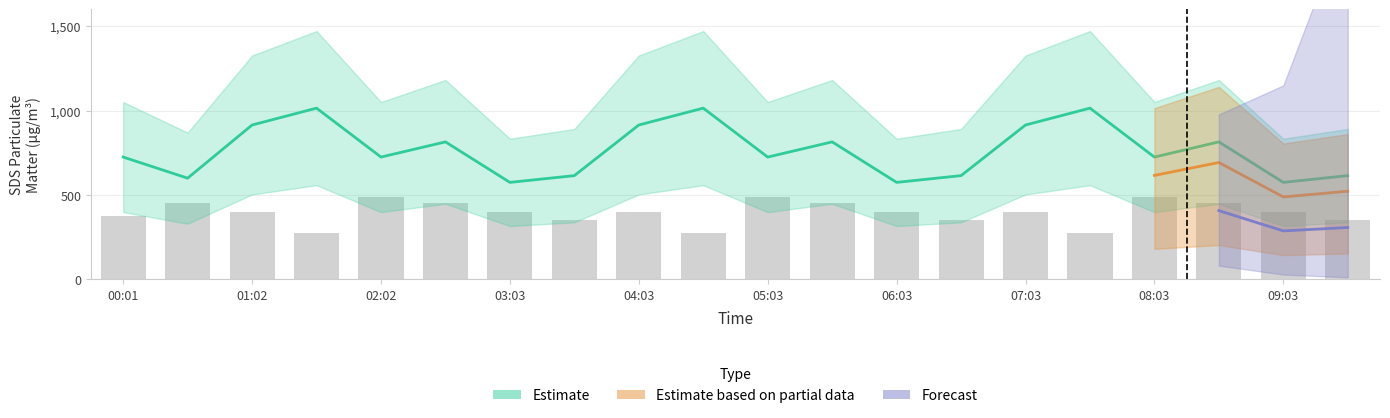

List the labels in order of SDS_P2 value, smallest first.

01:32, 04:33, 07:33, 03:33, 06:33, 09:33, 00:01, 01:02, 03:03, 04:03, 06:03, 07:03, 09:03, 00:31, 02:32, 05:33, 08:33, 02:02, 05:03, 08:03